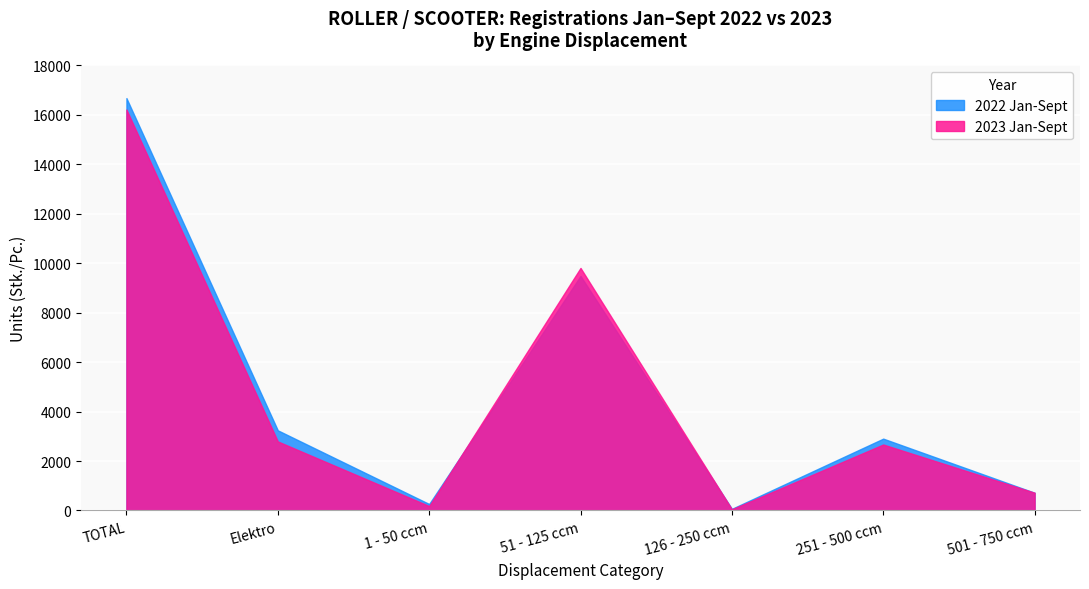

How many data points in 2023 Jan-Sept are less than 2668?

3